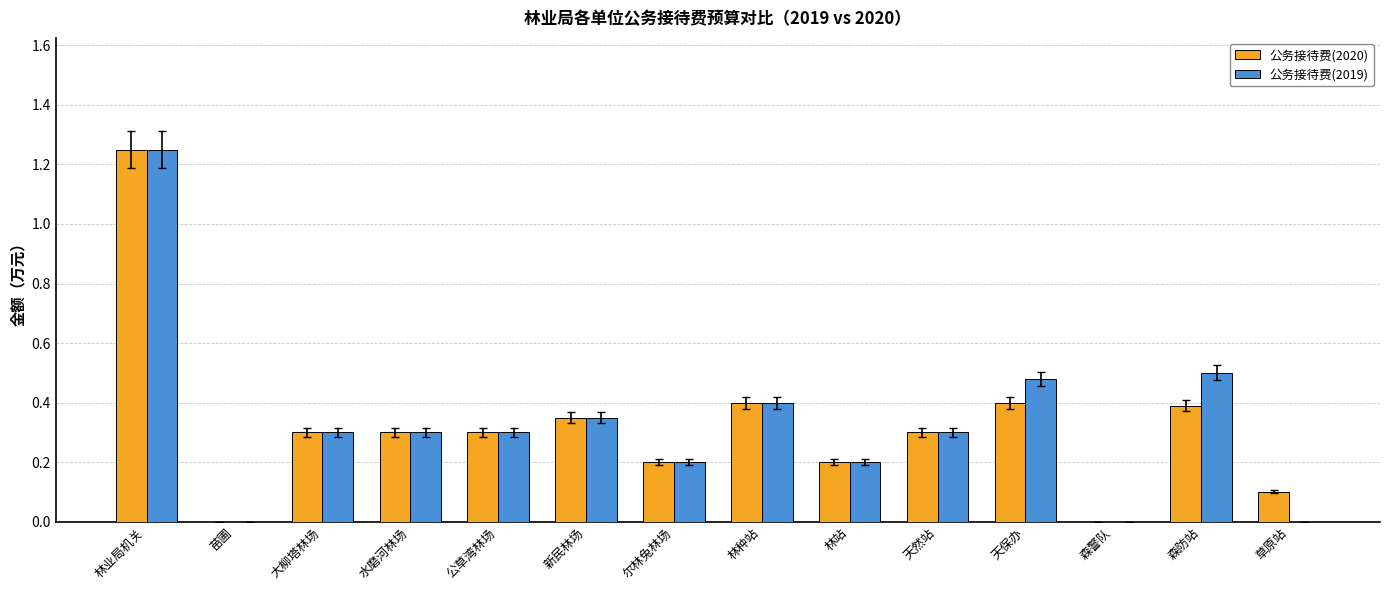

Is it true that 公务接待费(2020) equals 0.2 at 尔林兔林场?

True